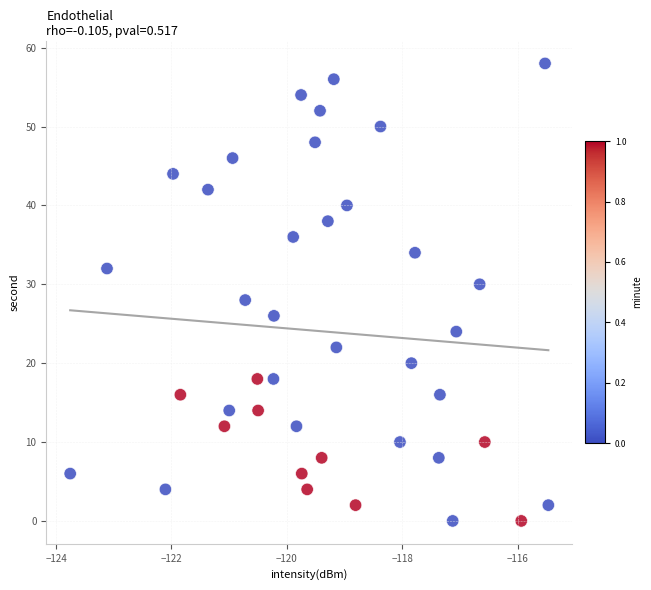

What is the range of Y values (max minus min)?

58